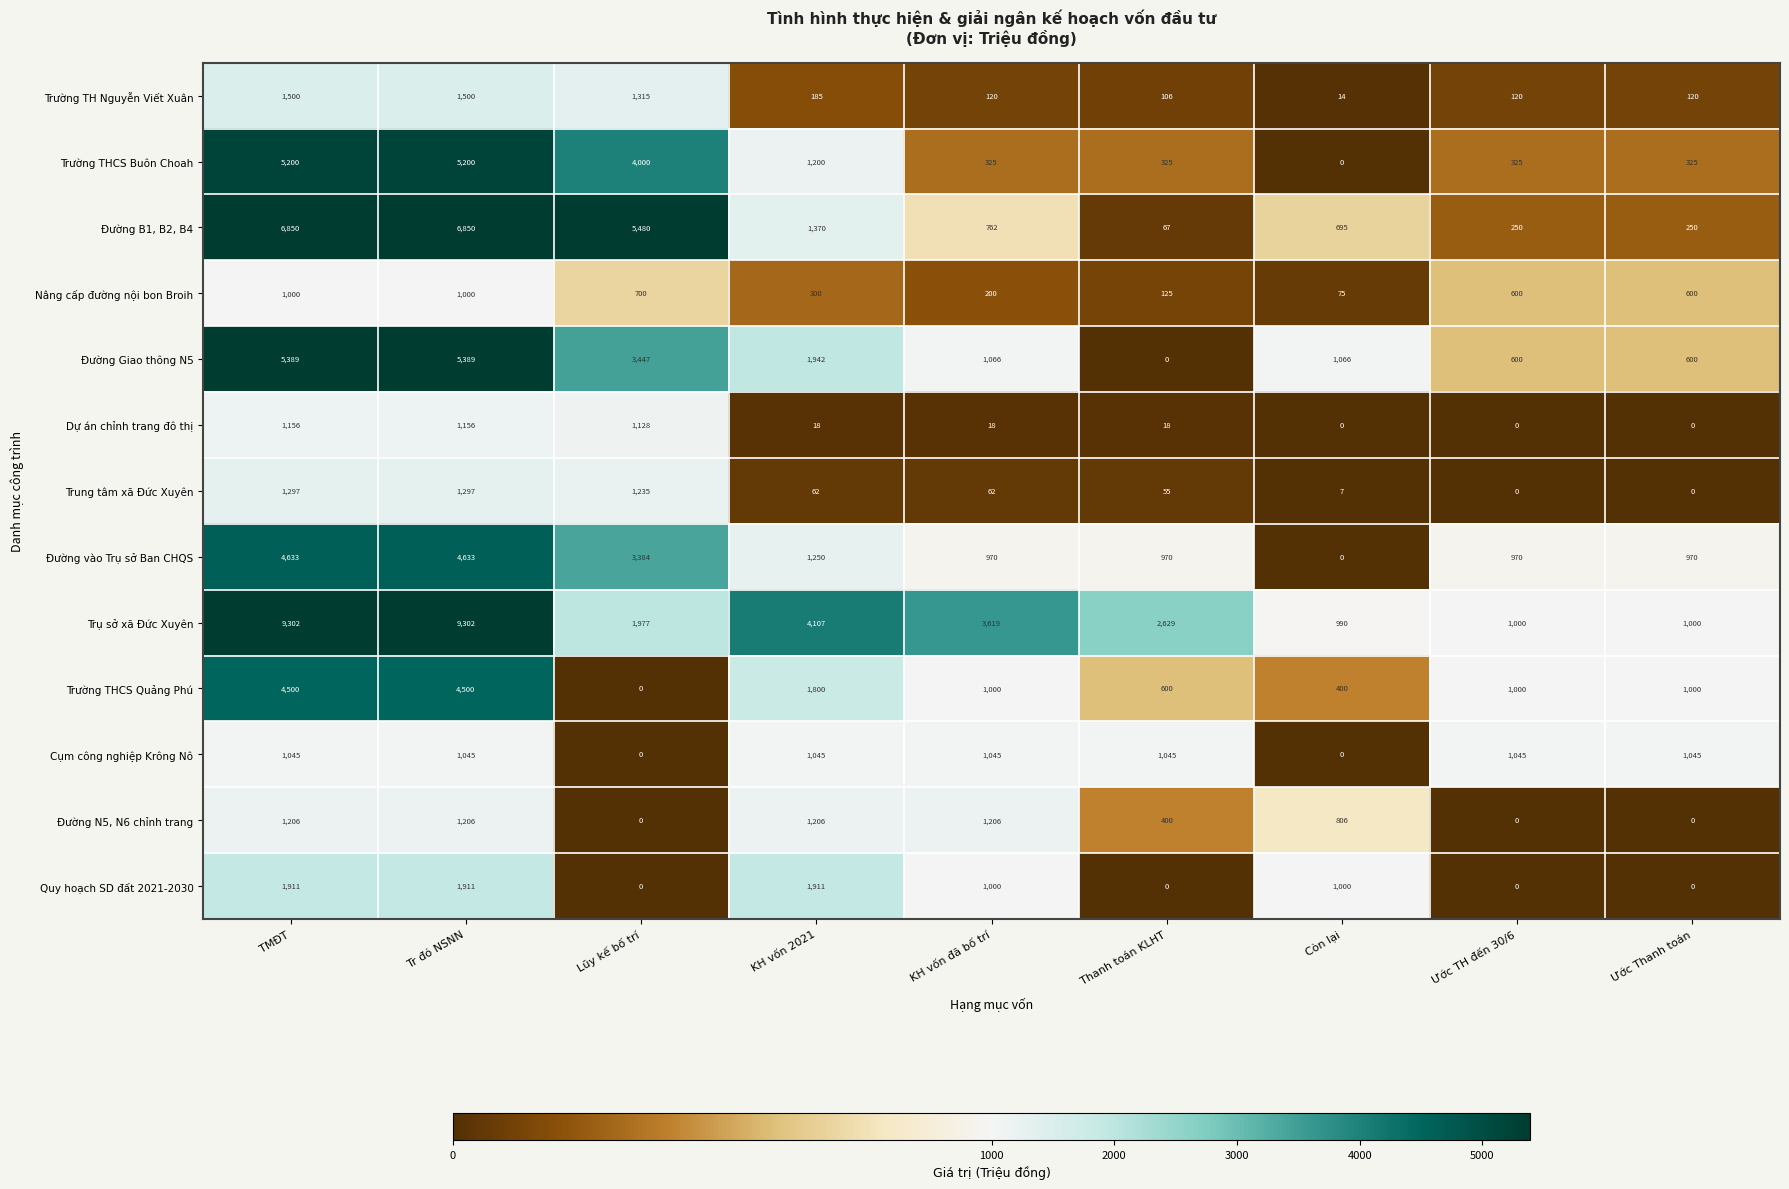

Which series has the largest range (max minus min)?

Trụ sở xã Đức Xuyên